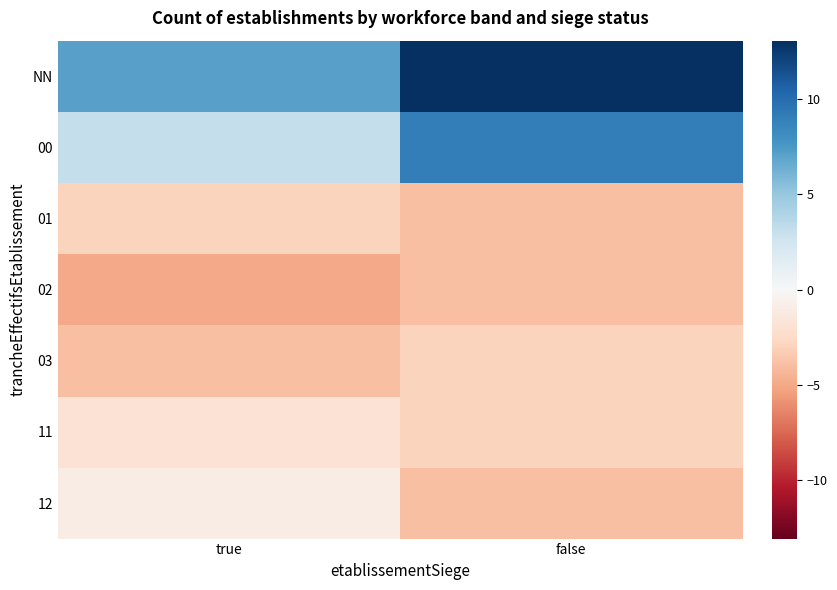

Count the number of categories in the chart.

2